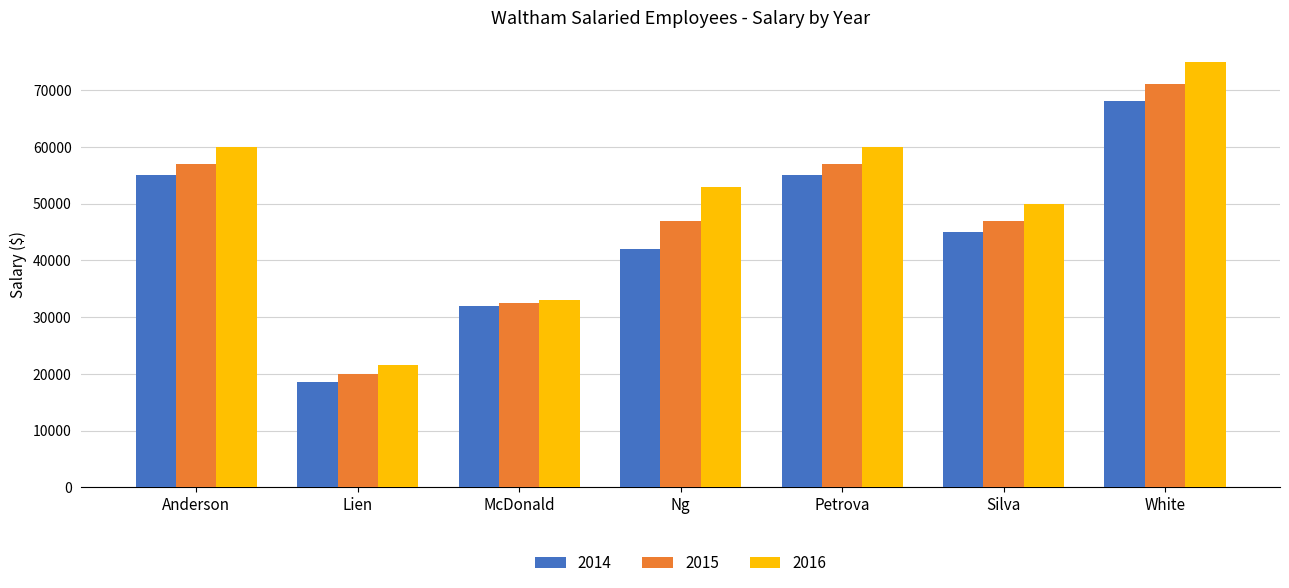

What is the difference between the highest and lowest values at Anderson?

5000